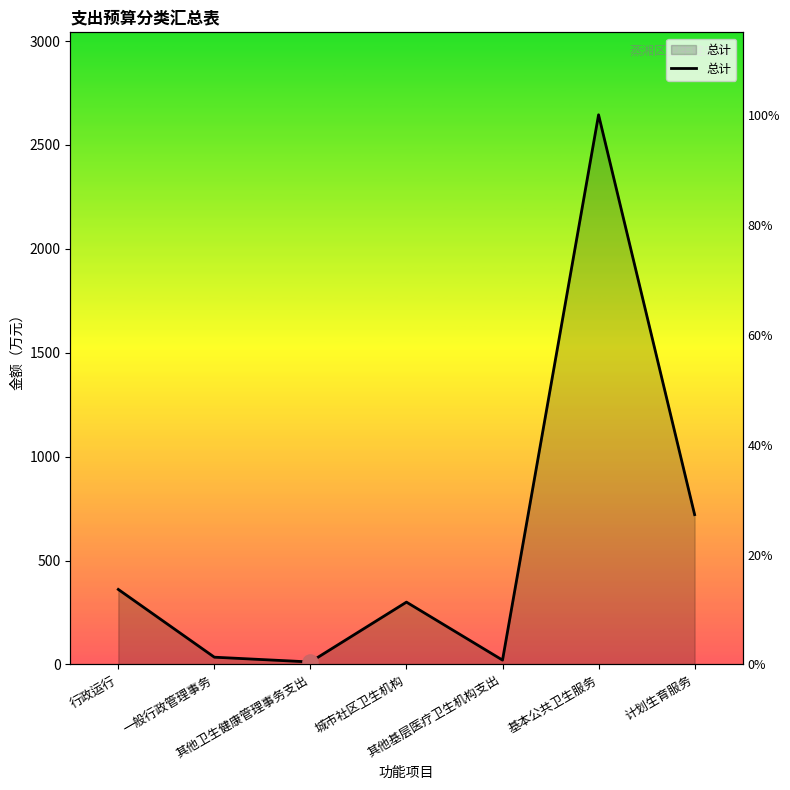

What is the change in value from 其他卫生健康管理事务支出 to 其他基层医疗卫生机构支出?

+9.0